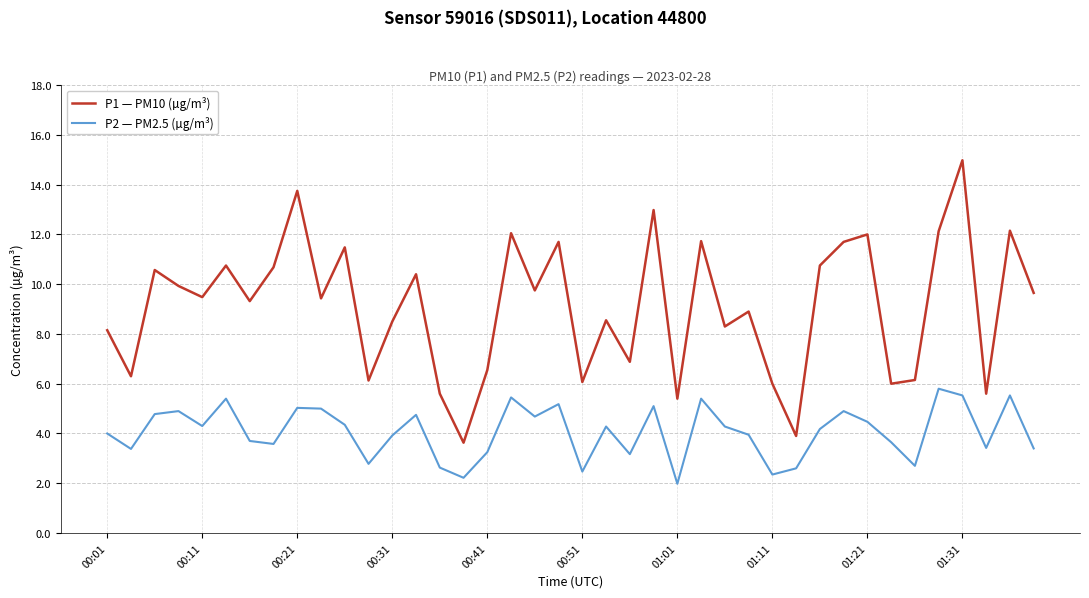

True or false: P1 — PM10 (µg/m³) and P2 — PM2.5 (µg/m³) cross at least once.

False